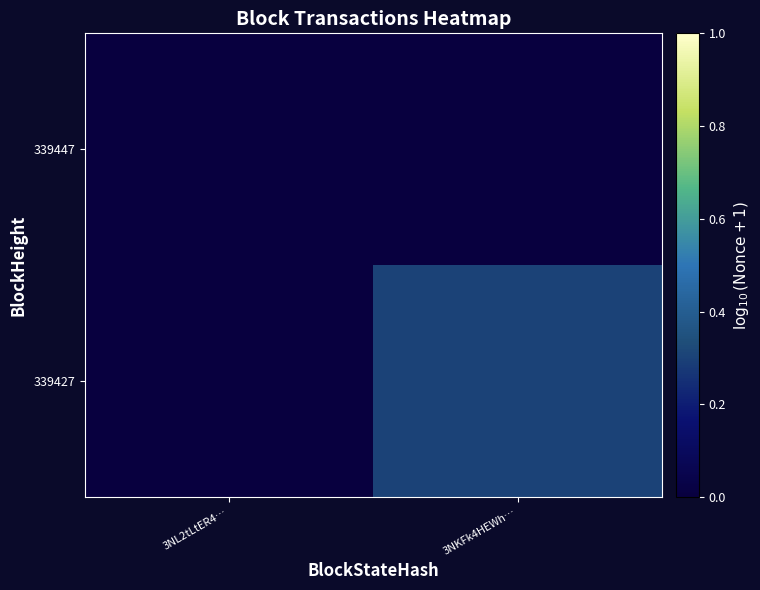

Reading left to right, transcribe all the data shown in this chart.

339447: 3NL2tLtER4…=0.0	3NKFk4HEWh…=0.0
339427: 3NL2tLtER4…=0.0	3NKFk4HEWh…=0.3